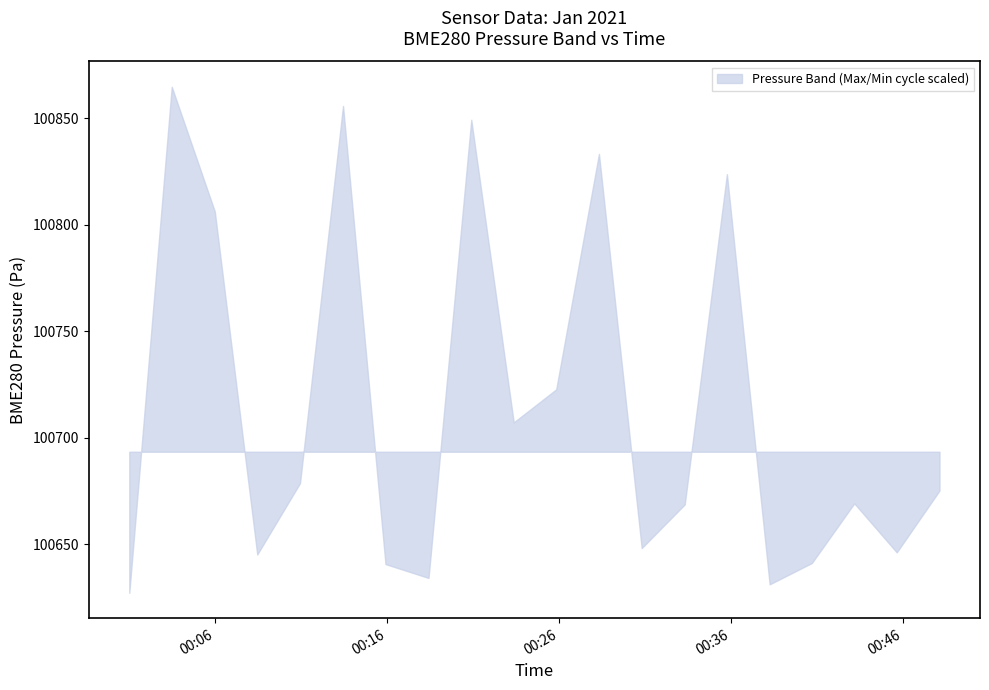

True or false: Min_cycle has more than 0 points higher than both neighbors.

False